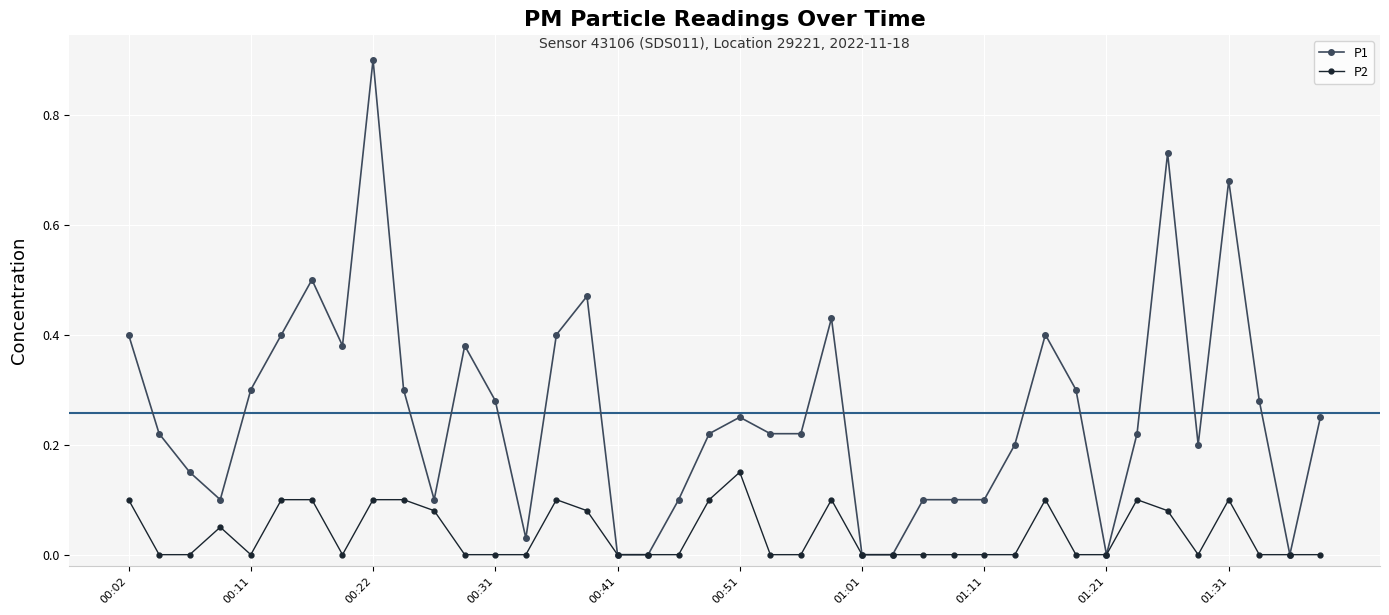

List the series in order of their overall mean, highest first.

P1, P2